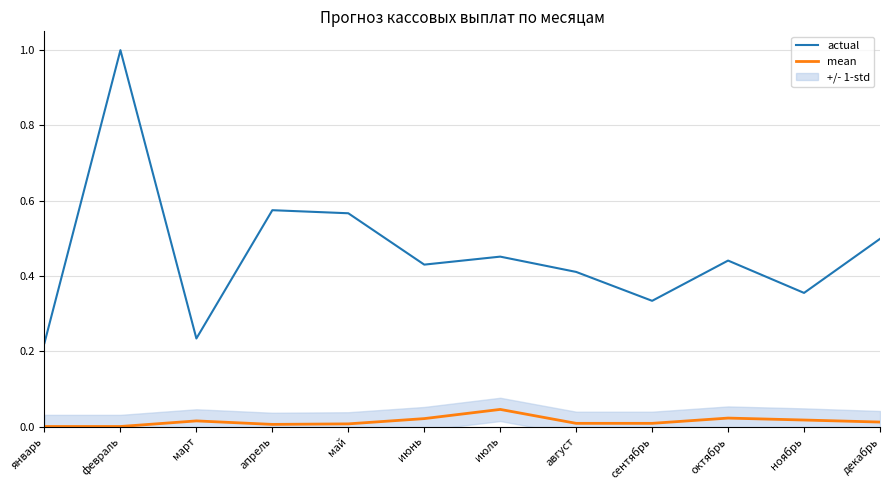

Does the chart display data point markers on the line(s)?

No